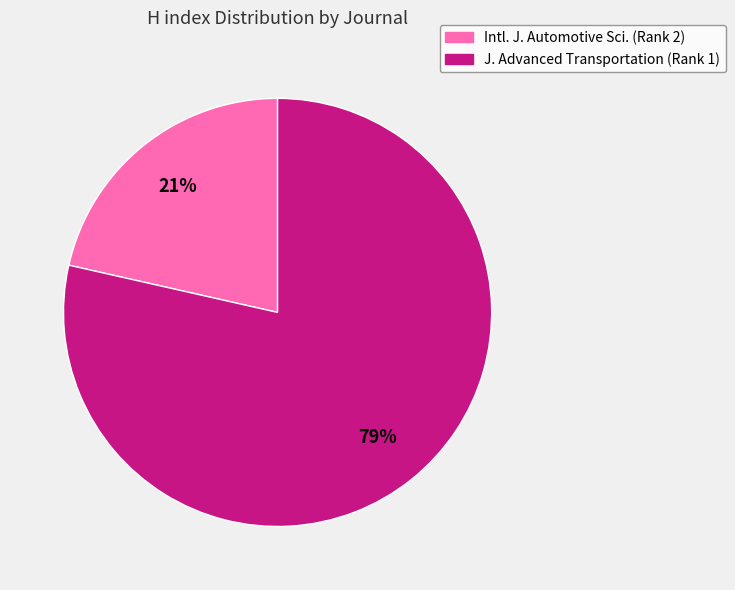

True or false: J. Advanced Transportation (Rank 1) accounts for 64% of the total.

False